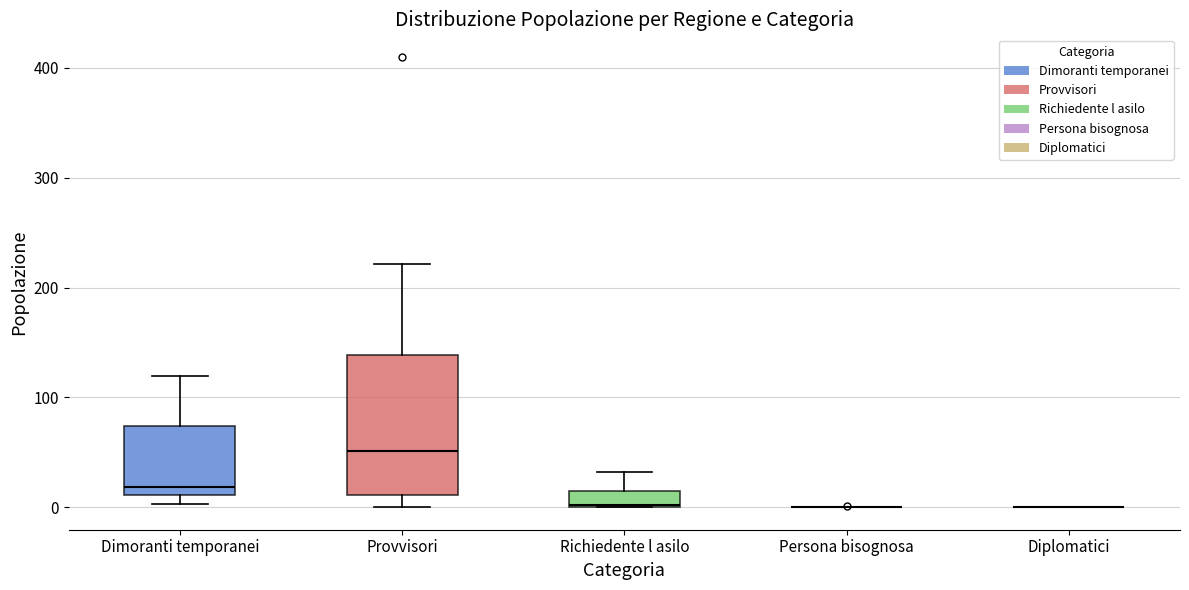

Where does the upper whisker of the box for Richiedente l asilo end on the y-axis? The values are not printed on the chart, so give them approximately, as read against the axis.

30